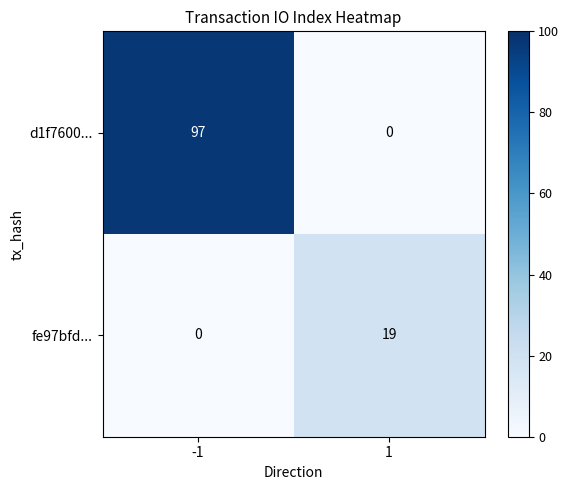

True or false: d1f7600... has a value of 52 at -1.

False